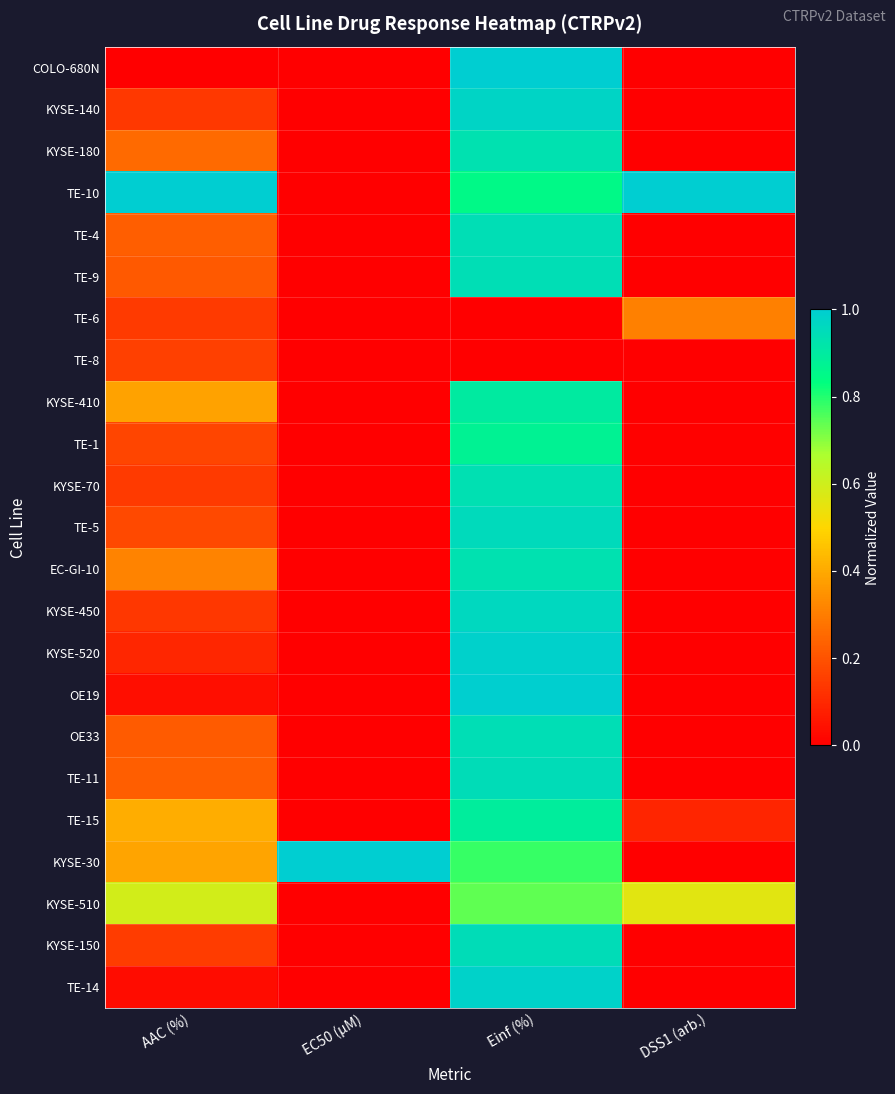

Reading right to left, extract all data points from this chart.

COLO-680N: DSS1 (arb.)=0.0	Einf (%)=1.0	EC50 (µM)=0.0	AAC (%)=0.0
KYSE-140: DSS1 (arb.)=0.0	Einf (%)=1.0	EC50 (µM)=0.0	AAC (%)=0.1
KYSE-180: DSS1 (arb.)=0.0	Einf (%)=0.9	EC50 (µM)=0.0	AAC (%)=0.3
TE-10: DSS1 (arb.)=1.0	Einf (%)=0.9	EC50 (µM)=0.0	AAC (%)=1.0
TE-4: DSS1 (arb.)=0.0	Einf (%)=0.9	EC50 (µM)=0.0	AAC (%)=0.2
TE-9: DSS1 (arb.)=0.0	Einf (%)=0.9	EC50 (µM)=0.0	AAC (%)=0.2
TE-6: DSS1 (arb.)=0.3	Einf (%)=0.0	EC50 (µM)=0.0	AAC (%)=0.1
TE-8: DSS1 (arb.)=0.0	Einf (%)=0.0	EC50 (µM)=0.0	AAC (%)=0.2
KYSE-410: DSS1 (arb.)=0.0	Einf (%)=0.9	EC50 (µM)=0.0	AAC (%)=0.4
TE-1: DSS1 (arb.)=0.0	Einf (%)=0.9	EC50 (µM)=0.0	AAC (%)=0.2
KYSE-70: DSS1 (arb.)=0.0	Einf (%)=0.9	EC50 (µM)=0.0	AAC (%)=0.1
TE-5: DSS1 (arb.)=0.0	Einf (%)=1.0	EC50 (µM)=0.0	AAC (%)=0.2
EC-GI-10: DSS1 (arb.)=0.0	Einf (%)=0.9	EC50 (µM)=0.0	AAC (%)=0.3
KYSE-450: DSS1 (arb.)=0.0	Einf (%)=1.0	EC50 (µM)=0.0	AAC (%)=0.1
KYSE-520: DSS1 (arb.)=0.0	Einf (%)=1.0	EC50 (µM)=0.0	AAC (%)=0.1
OE19: DSS1 (arb.)=0.0	Einf (%)=1.0	EC50 (µM)=0.0	AAC (%)=0.0
OE33: DSS1 (arb.)=0.0	Einf (%)=0.9	EC50 (µM)=0.0	AAC (%)=0.2
TE-11: DSS1 (arb.)=0.0	Einf (%)=0.9	EC50 (µM)=0.0	AAC (%)=0.2
TE-15: DSS1 (arb.)=0.1	Einf (%)=0.9	EC50 (µM)=0.0	AAC (%)=0.4
KYSE-30: DSS1 (arb.)=0.0	Einf (%)=0.8	EC50 (µM)=1.0	AAC (%)=0.4
KYSE-510: DSS1 (arb.)=0.6	Einf (%)=0.7	EC50 (µM)=0.0	AAC (%)=0.6
KYSE-150: DSS1 (arb.)=0.0	Einf (%)=0.9	EC50 (µM)=0.0	AAC (%)=0.1
TE-14: DSS1 (arb.)=0.0	Einf (%)=1.0	EC50 (µM)=0.0	AAC (%)=0.0